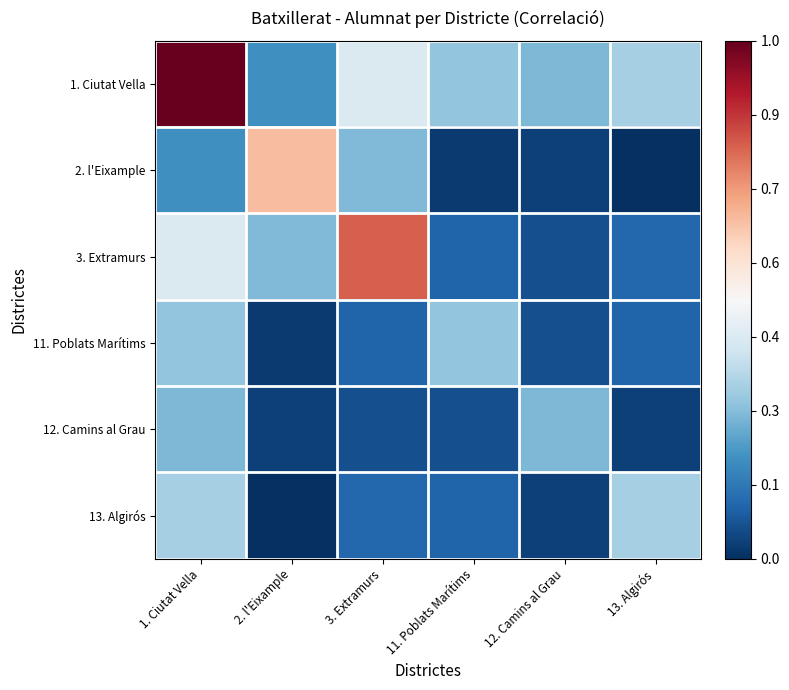

Reading left to right, extract all data points from this chart.

1. Ciutat Vella: 1. Ciutat Vella=1.0	2. l'Eixample=0.2	3. Extramurs=0.4	11. Poblats Marítims=0.3	12. Camins al Grau=0.3	13. Algirós=0.3
2. l'Eixample: 1. Ciutat Vella=0.2	2. l'Eixample=0.7	3. Extramurs=0.3	11. Poblats Marítims=0.0	12. Camins al Grau=0.0	13. Algirós=0.0
3. Extramurs: 1. Ciutat Vella=0.4	2. l'Eixample=0.3	3. Extramurs=0.8	11. Poblats Marítims=0.1	12. Camins al Grau=0.1	13. Algirós=0.1
11. Poblats Marítims: 1. Ciutat Vella=0.3	2. l'Eixample=0.0	3. Extramurs=0.1	11. Poblats Marítims=0.3	12. Camins al Grau=0.1	13. Algirós=0.1
12. Camins al Grau: 1. Ciutat Vella=0.3	2. l'Eixample=0.0	3. Extramurs=0.1	11. Poblats Marítims=0.1	12. Camins al Grau=0.3	13. Algirós=0.0
13. Algirós: 1. Ciutat Vella=0.3	2. l'Eixample=0.0	3. Extramurs=0.1	11. Poblats Marítims=0.1	12. Camins al Grau=0.0	13. Algirós=0.3